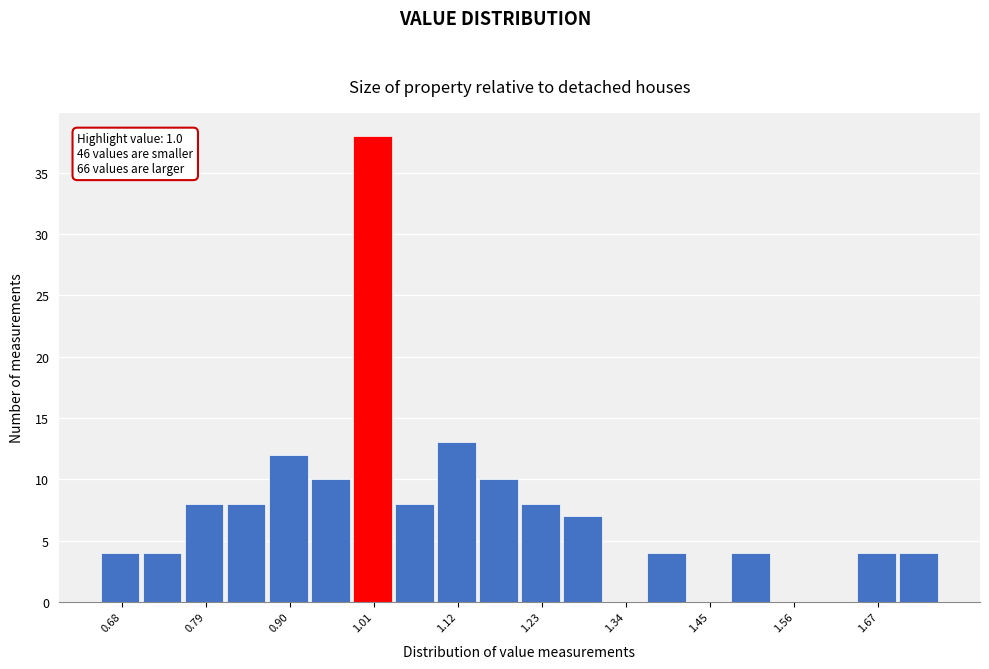

Around what value on the x-axis is the tallest bar? Give the approximate position of its centre, as read against the axis.

1.00